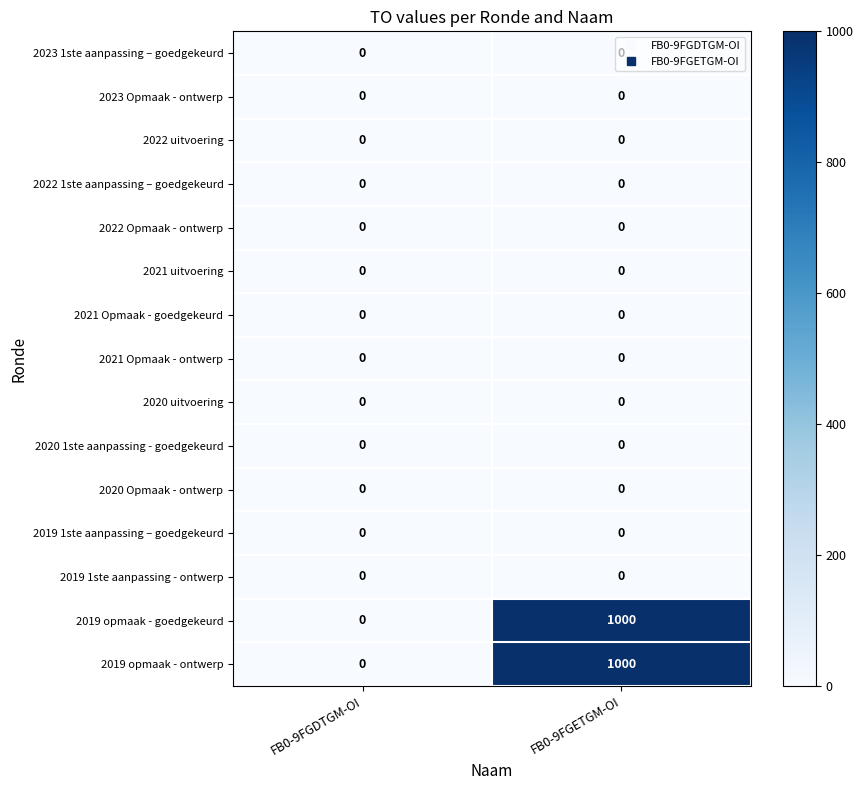

Is it true that 2020 1ste aanpassing - goedgekeurd equals 0 at FB0-9FGDTGM-OI?

True